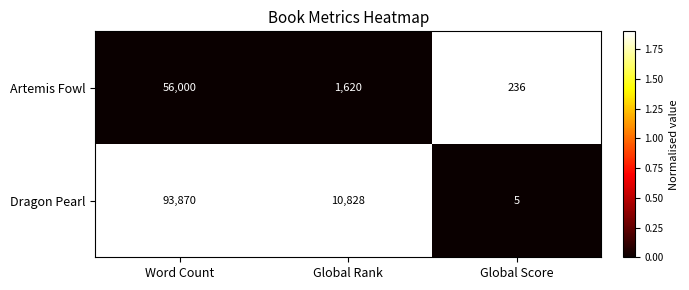

Which series has the largest total across all categories?

Dragon Pearl